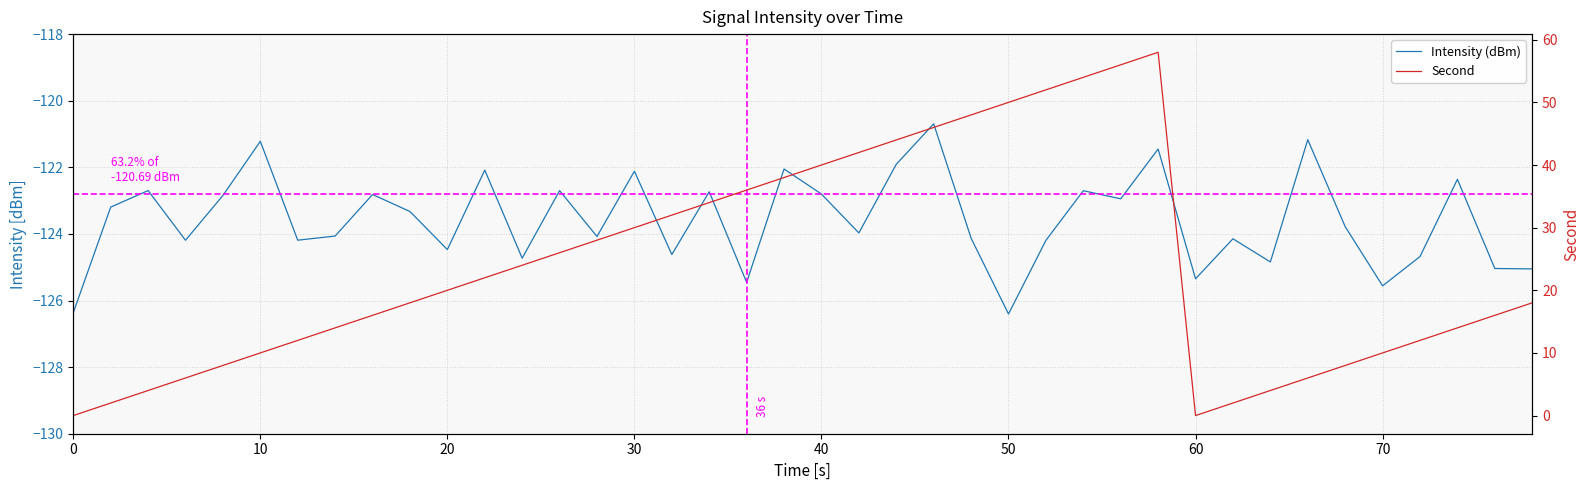

Which series has the largest range (max minus min)?

Second